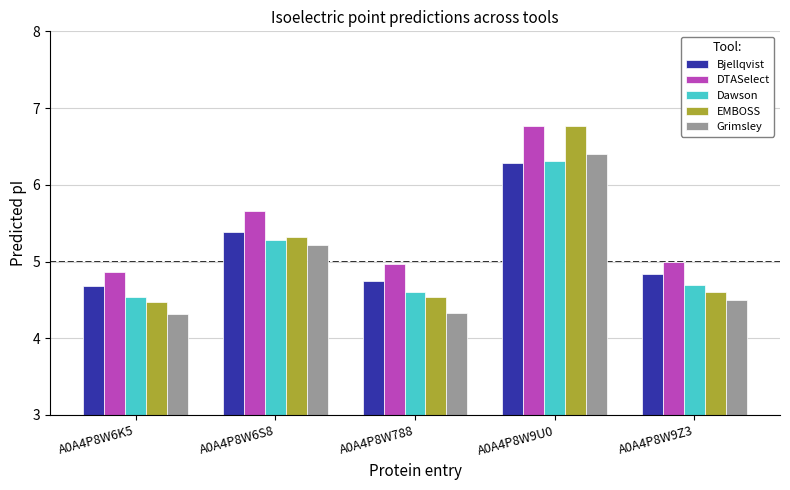

Is the value of Bjellqvist at A0A4P8W6K5 greater than the value of Grimsley at A0A4P8W9U0?

No